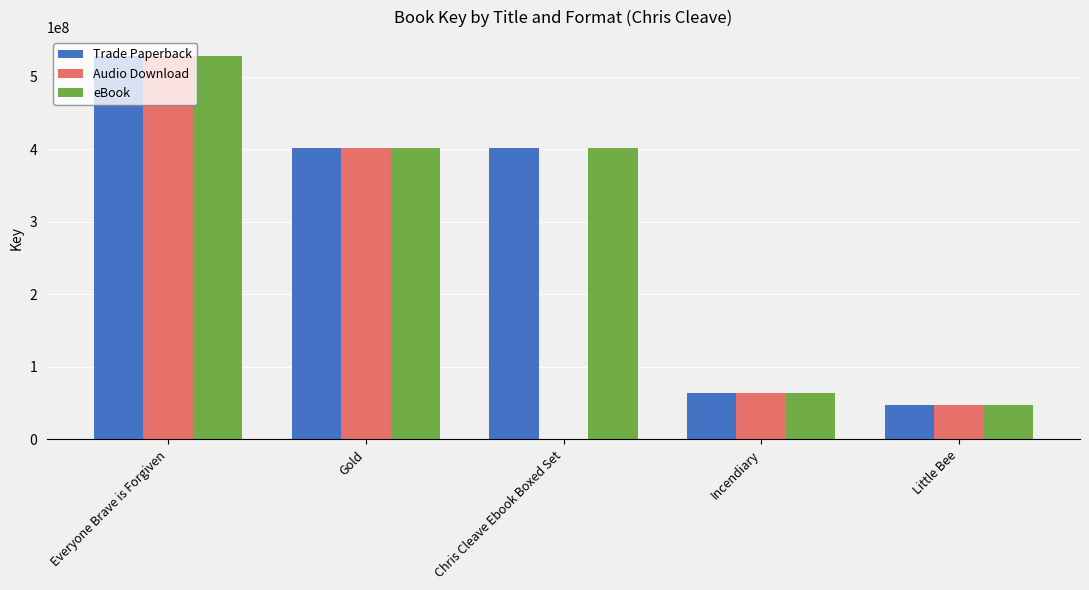

What is the total value across all series at Chris Cleave Ebook Boxed Set?

804370492